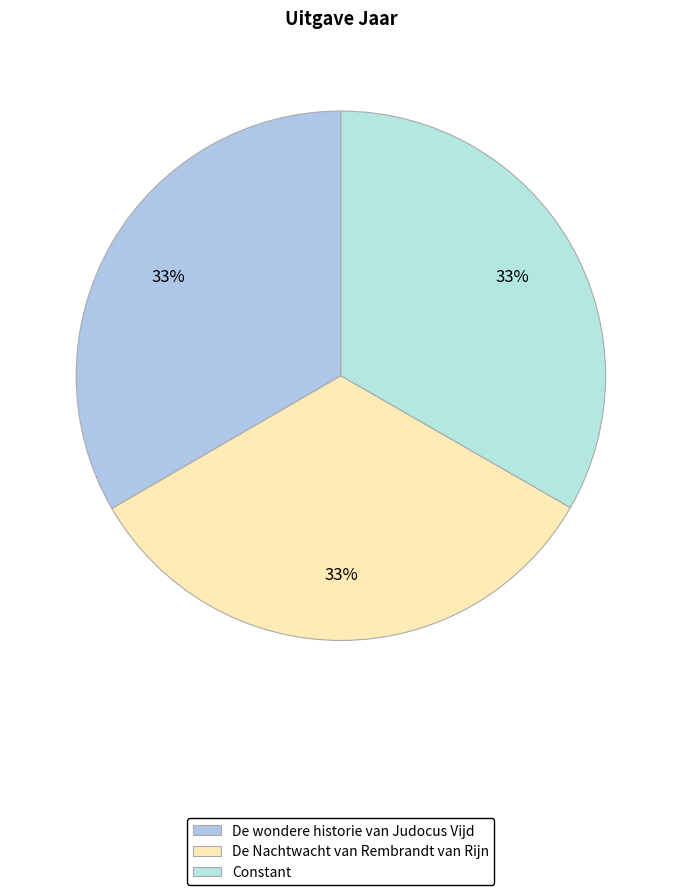

What percentage is the De Nachtwacht van Rembrandt van Rijn slice, to the nearest percent?

33%